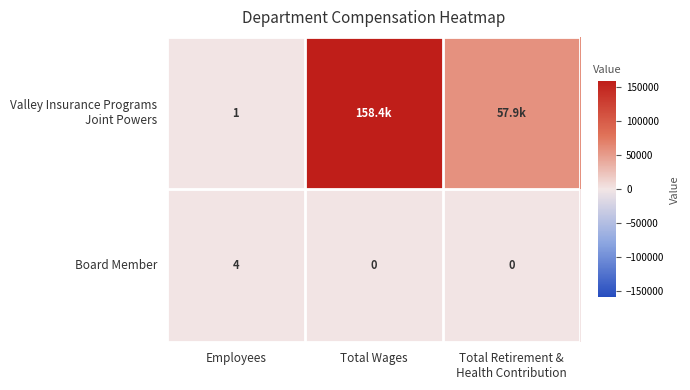

What is the difference between the Board Member values at Employees and Total Wages?

4